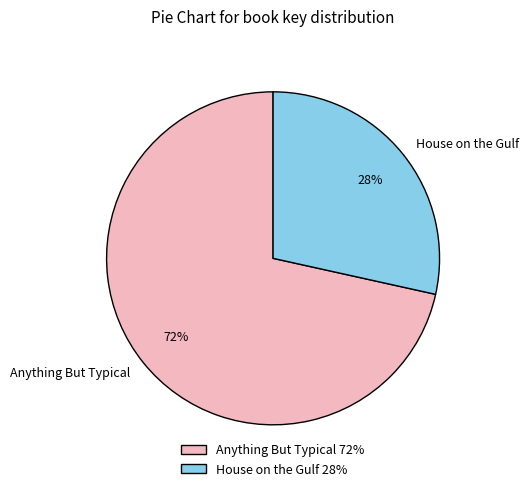

Is the sum of Anything But Typical and House on the Gulf greater than half?

Yes